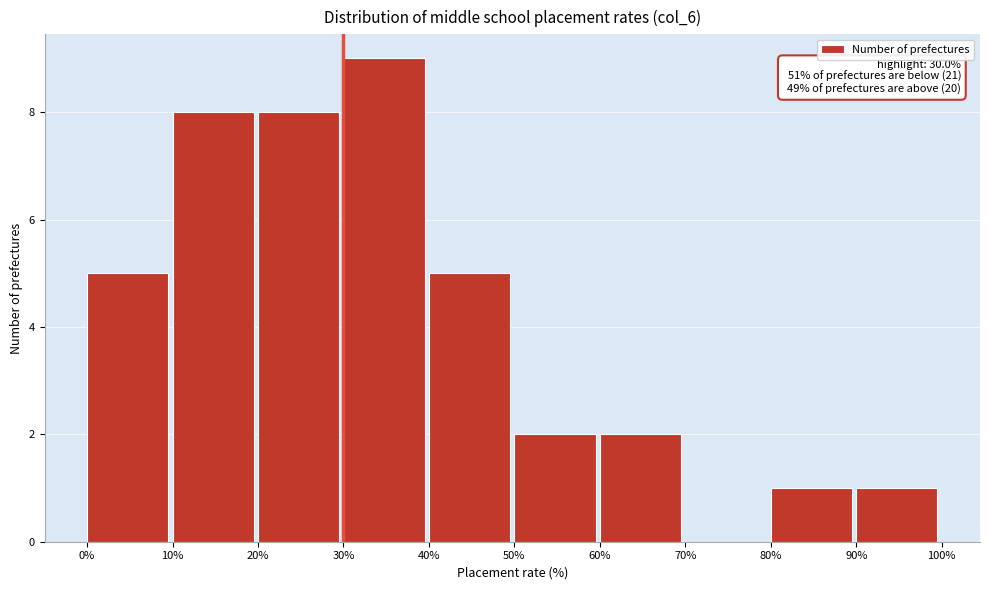

Which range on the x-axis has the tallest bar?

30% to 40%